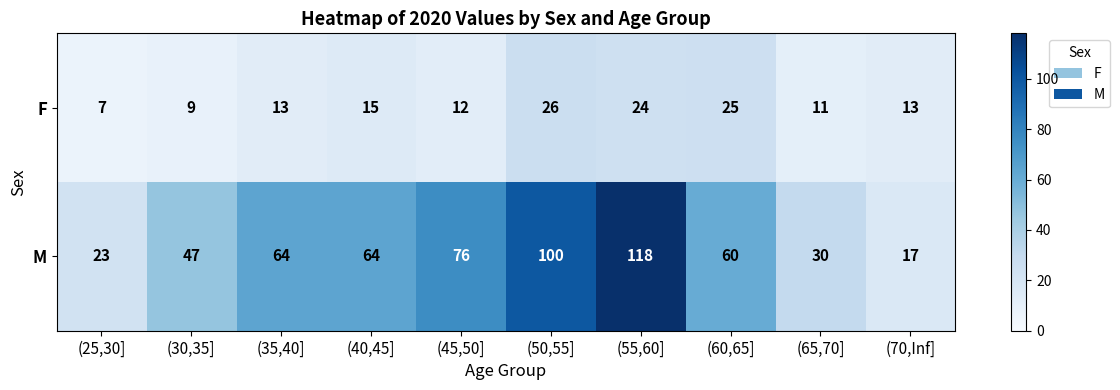

Which series has the widest spread of values?

M